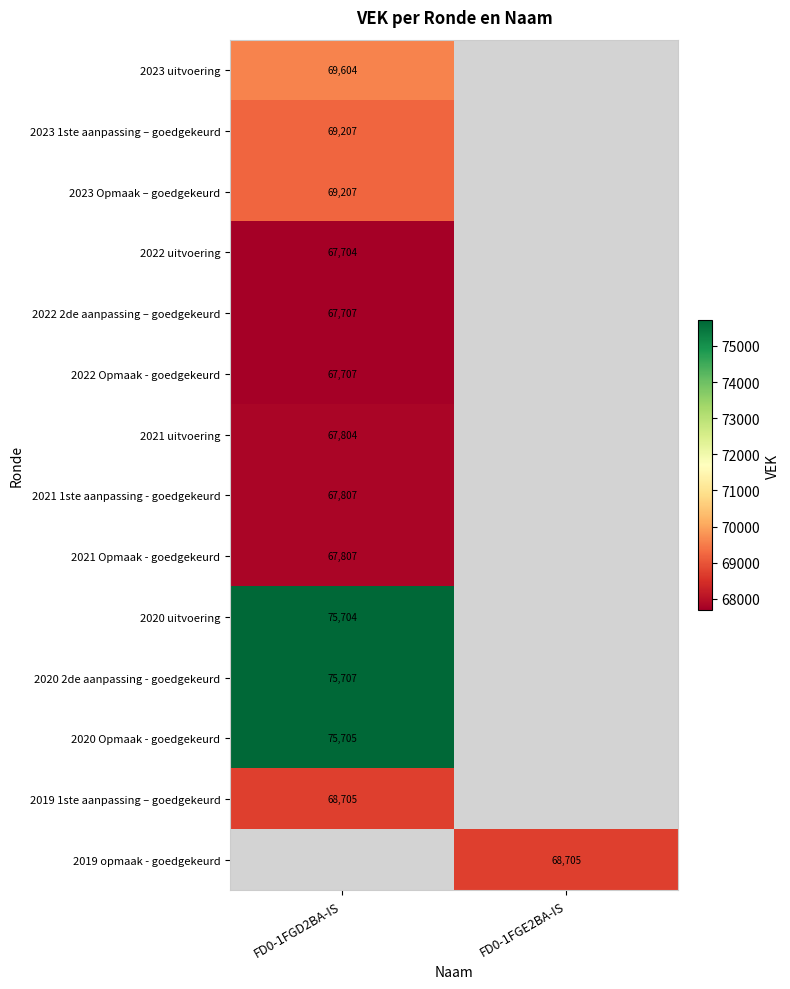

The value of 2020 2de aanpassing - goedgekeurd at FD0-1FGD2BA-IS is 134043. True or false?

False